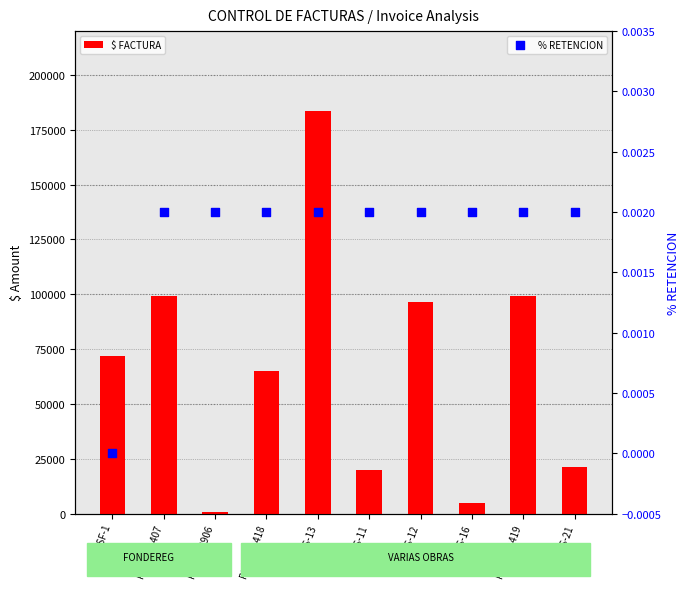

What are all the series names shown in the legend?

$ FACTURA, % RETENCION